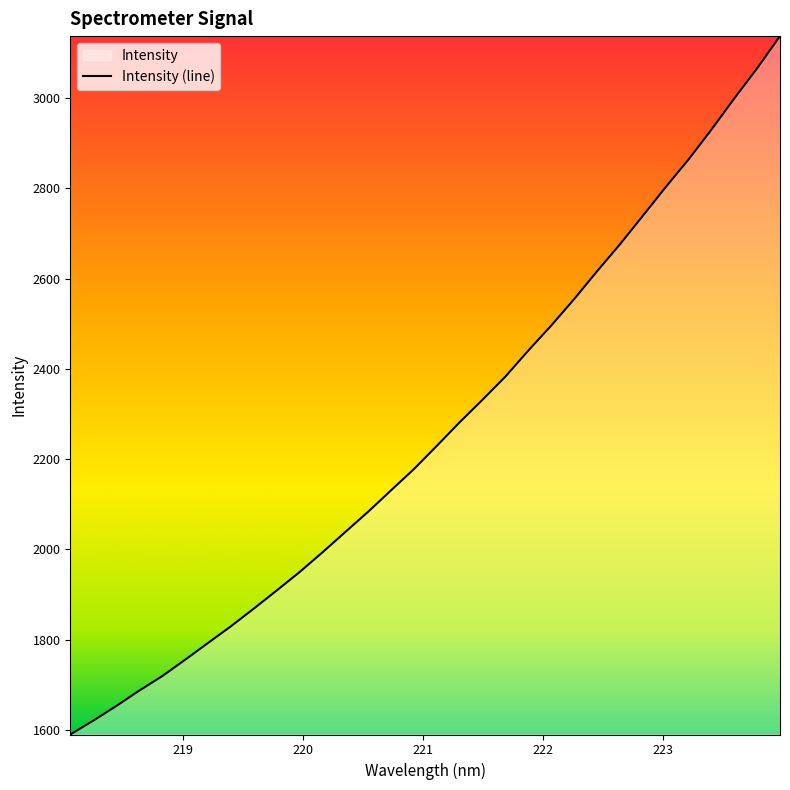

What is the minimum value shown in the chart?

1589.7